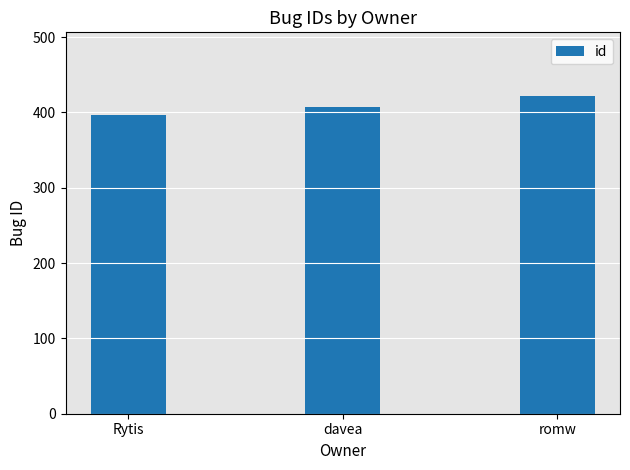

Rank the categories by value from lowest to highest.

Rytis, davea, romw